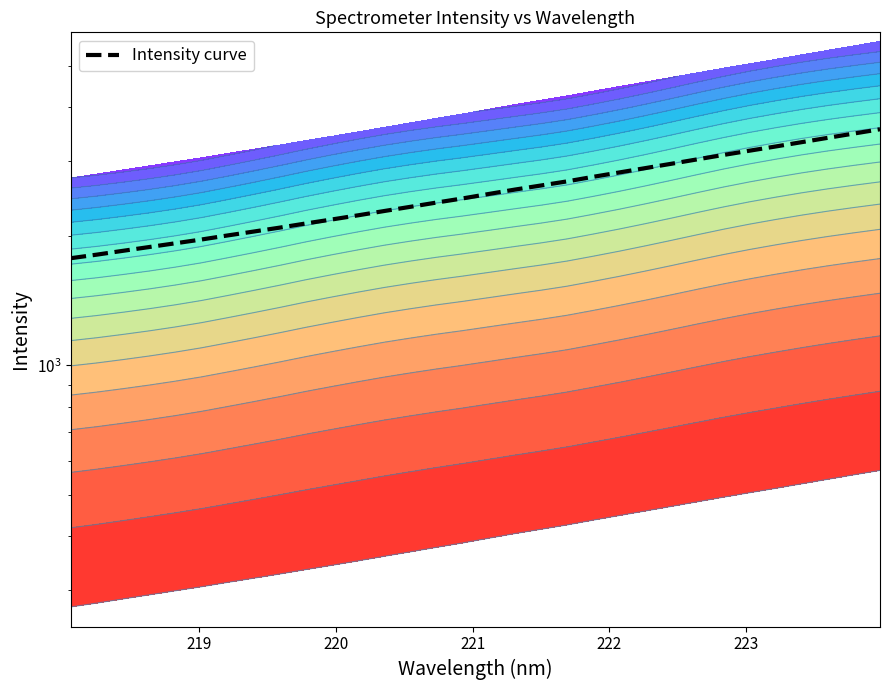

Reading left to right, transcribe all the data shown in this chart.

1778.6	1813.0	1850.6	1888.4	1926.9	1966.3	2009.5	2052.1	2095.9	2143.3	2189.8	2239.2	2291.3	2343.4	2397.6	2451.4	2510.5	2570.4	2627.4	2686.2	2752.6	2817.8	2884.4	2952.7	3023.7	3095.8	3167.6	3239.7	3316.0	3394.0	3473.0	3553.0